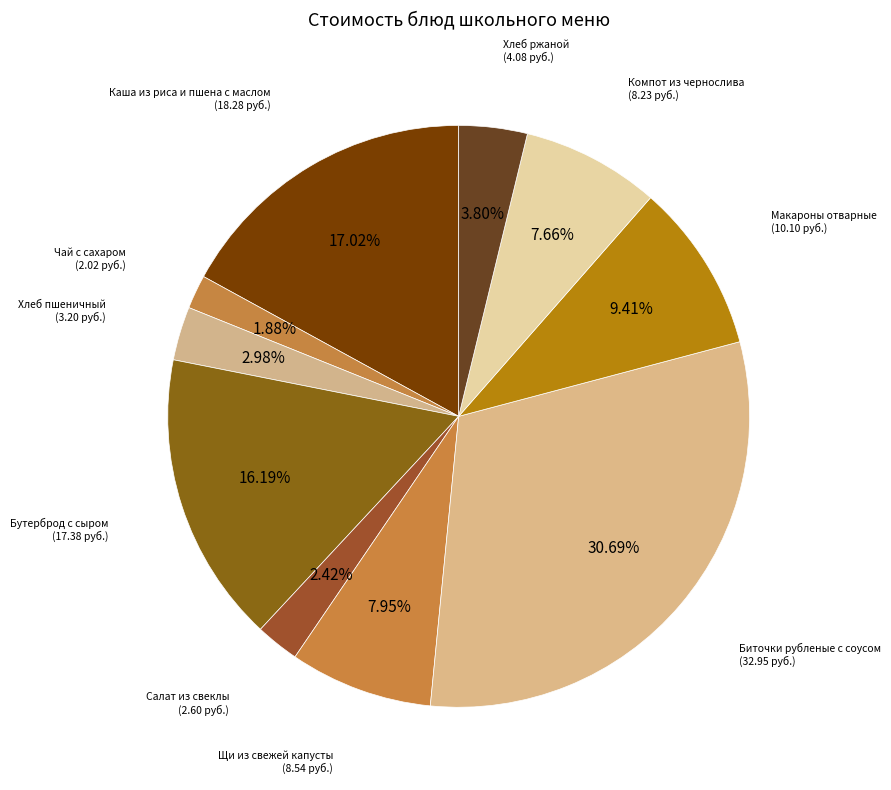

What percentage is the Каша из риса и пшена с маслом slice, to the nearest percent?

17%